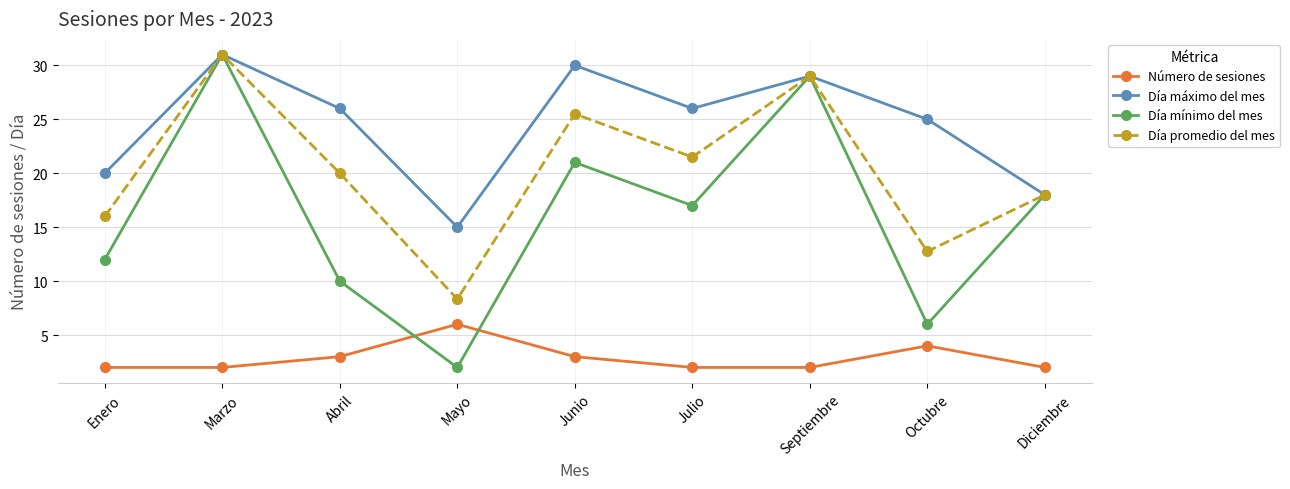

True or false: Número de sesiones and Día mínimo del mes cross at least once.

True